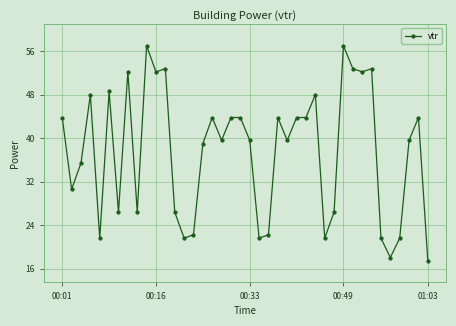

True or false: there are more than 0 points higher than both neighbors.

True